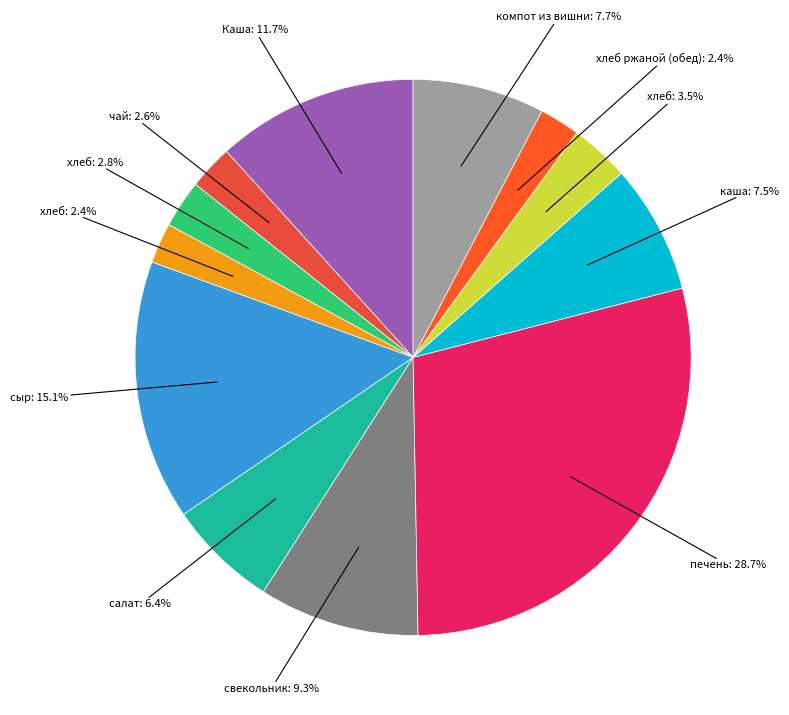

How many segments does this pie chart have?

12